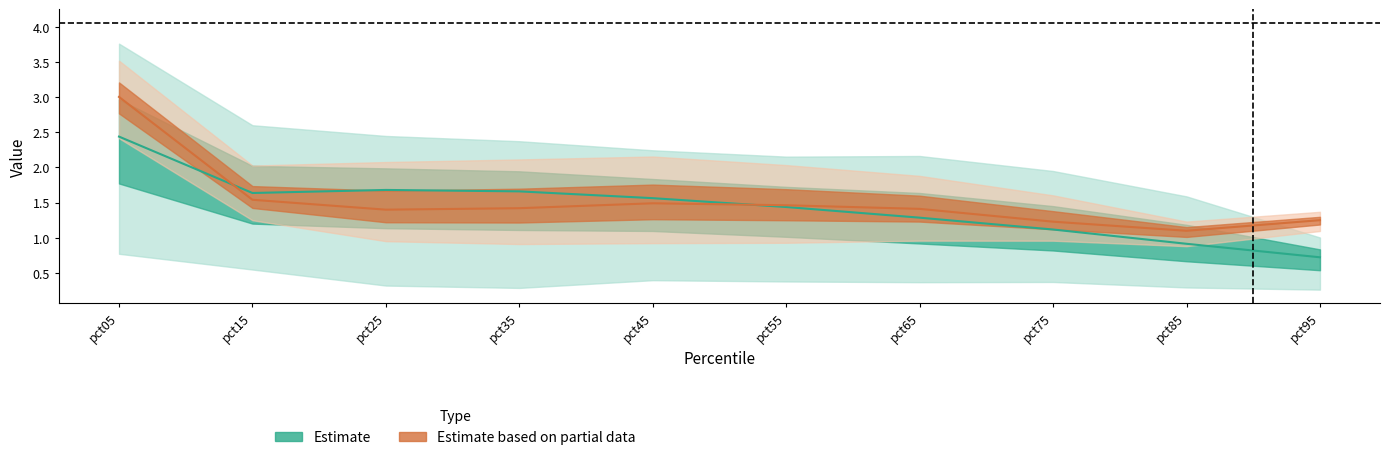

What is the value of the May point at the 6th from the left?

1.4